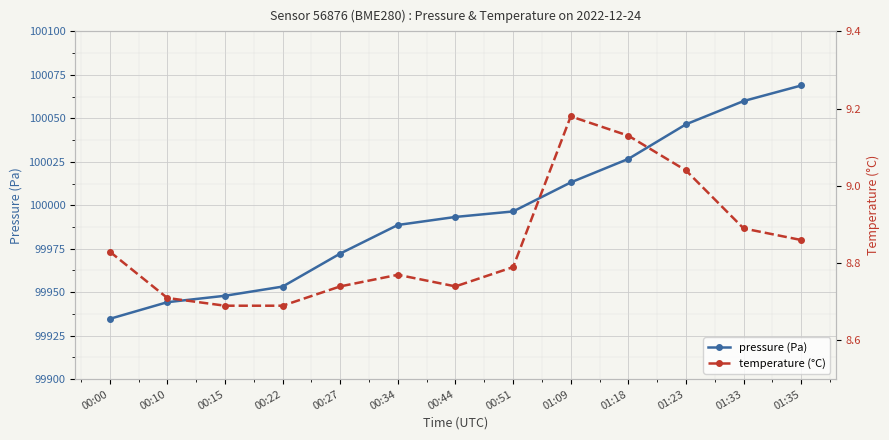

How many lines are shown in the chart?

2